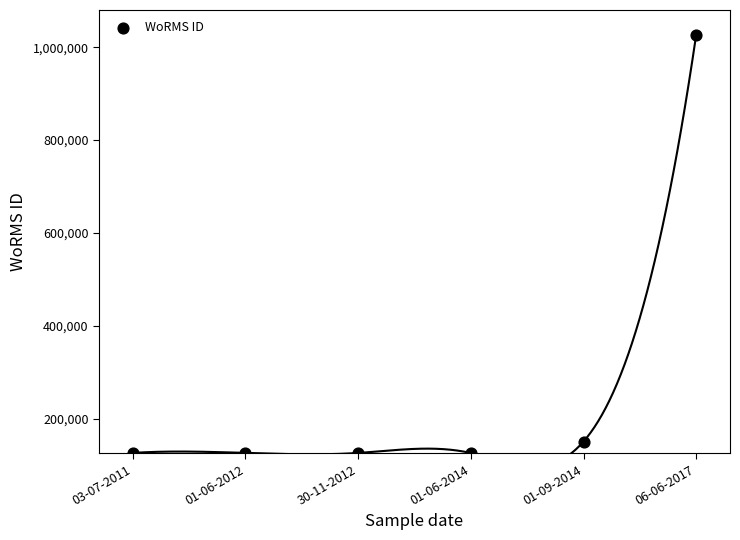

What Y value in the scatter plot is closest to 576705?

151523